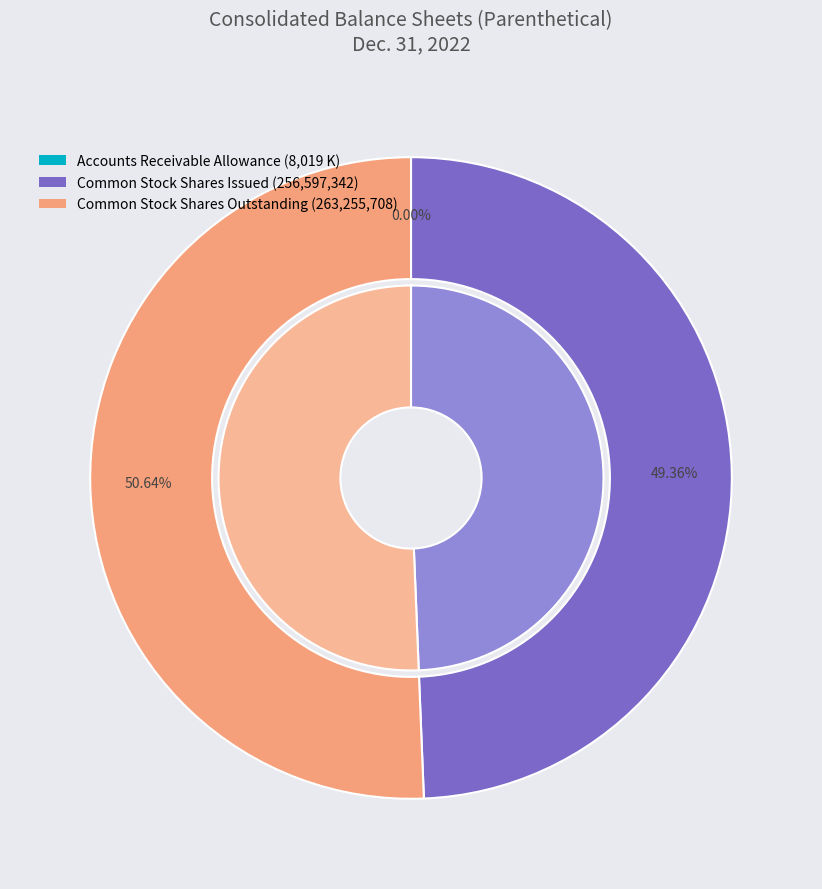

Rank the categories by value from lowest to highest.

Accounts Receivable Allowance, Common Stock Shares Issued, Common Stock Shares Outstanding